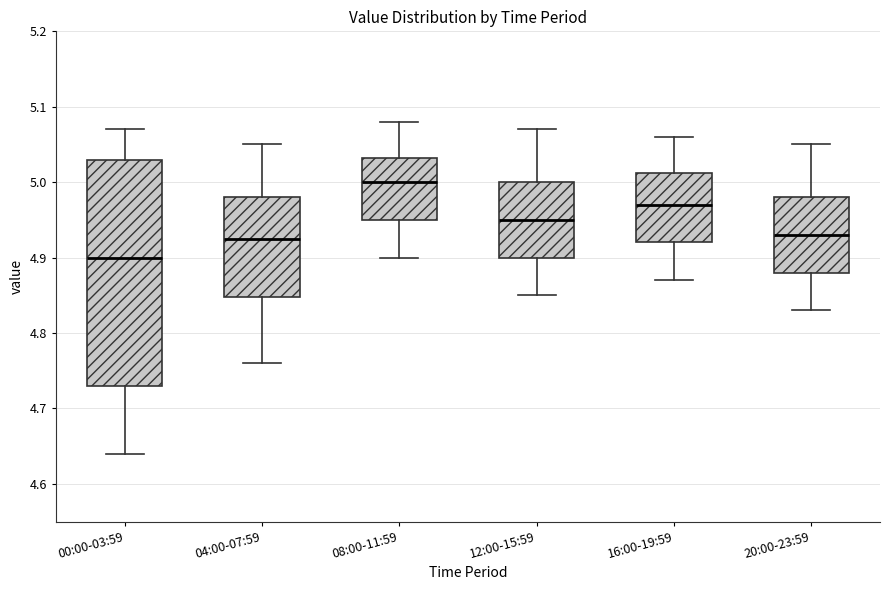

Comparing the boxes themselves (not the whiskers), which one is the tallest?

00:00-03:59